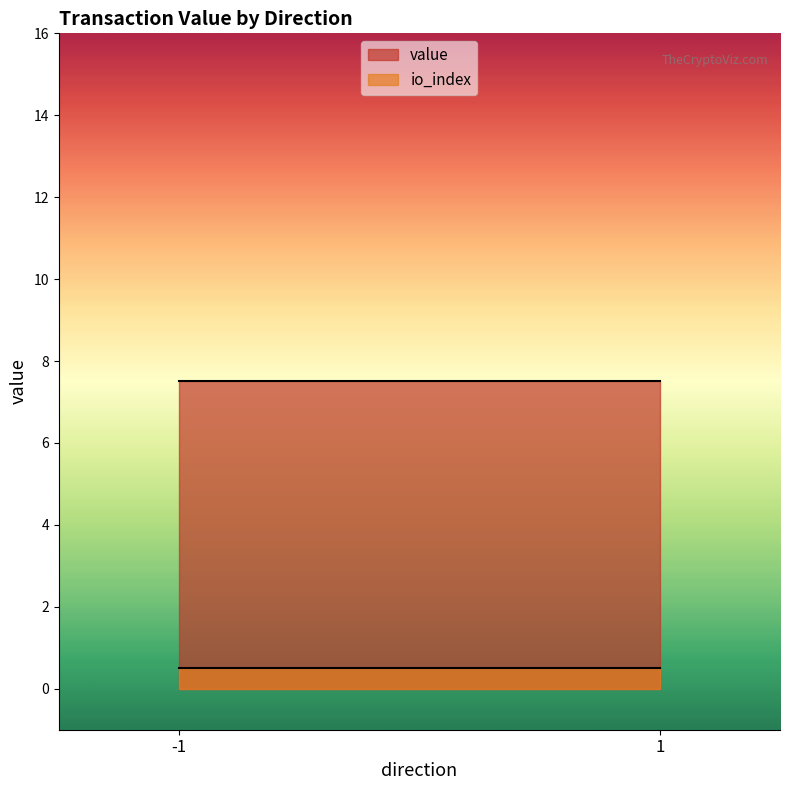

Which series has the largest total across all categories?

value